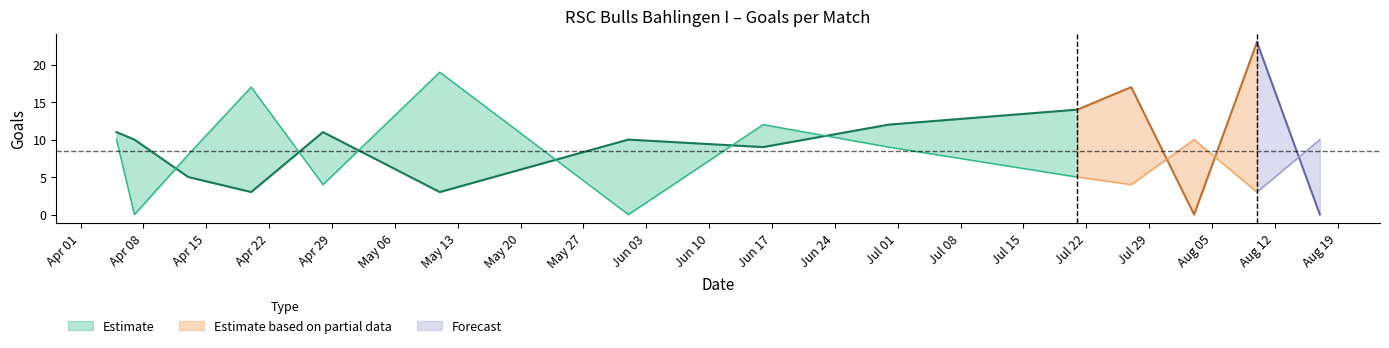

Is it true that TH equals 23 at 2024-08-10?

True